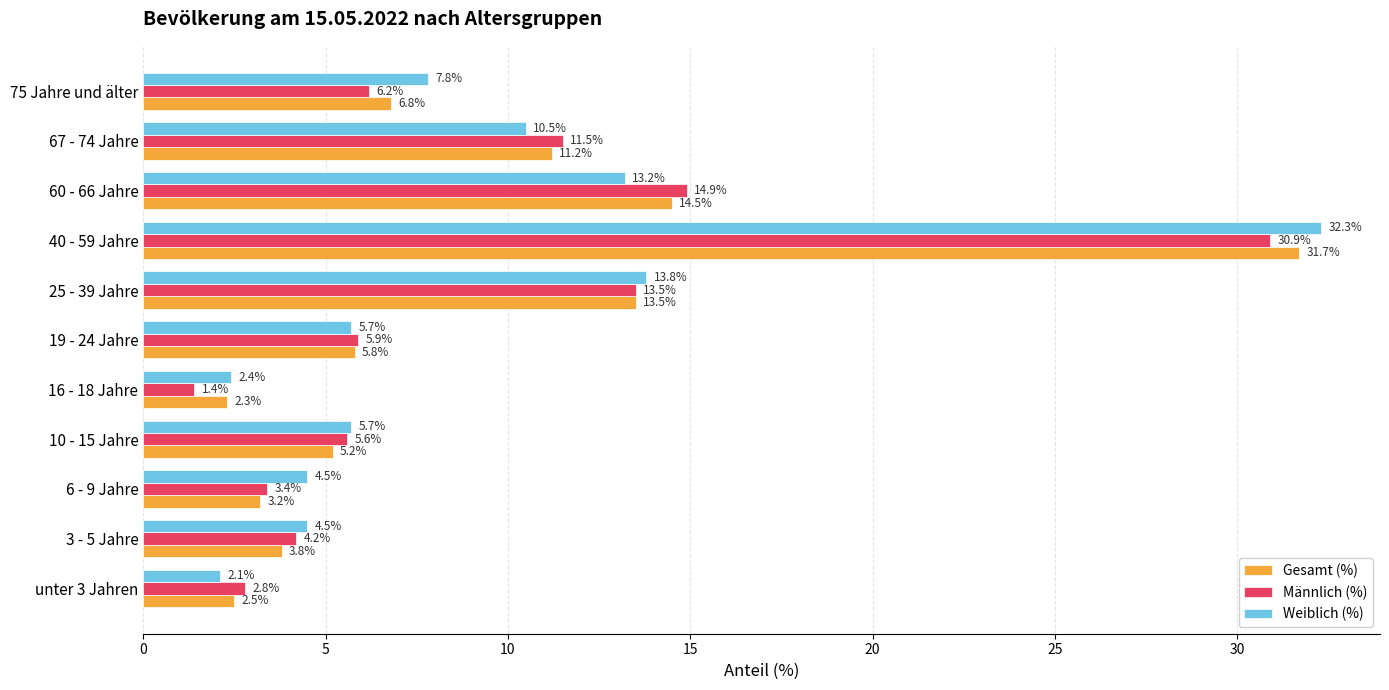

What is the minimum value shown in the chart?

1.4